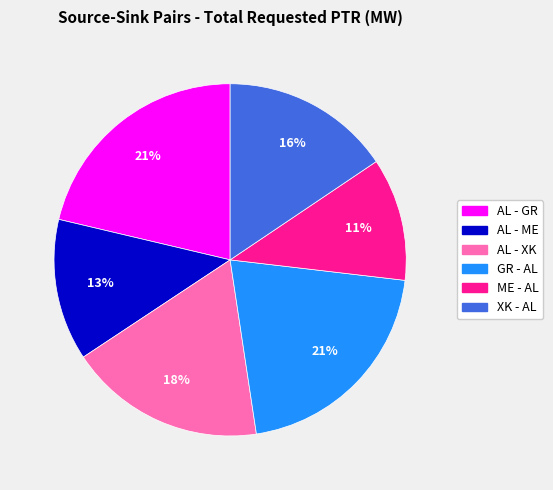

To the nearest percent, what is the difference between the largest and smallest slice percentages?

10%